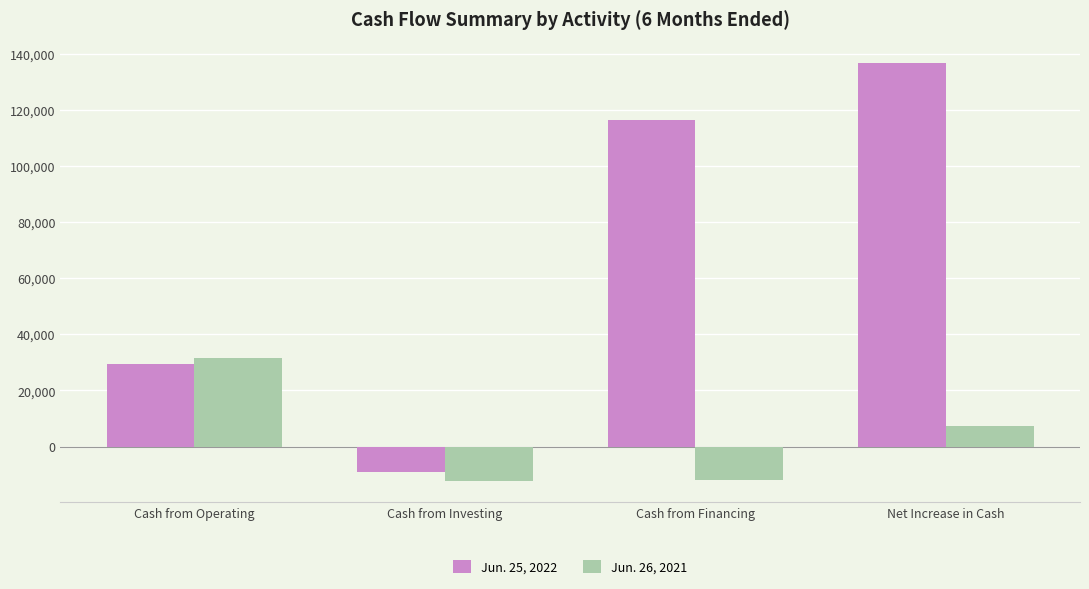

How many Jun. 25, 2022 values are between 29464 and 136719?

3